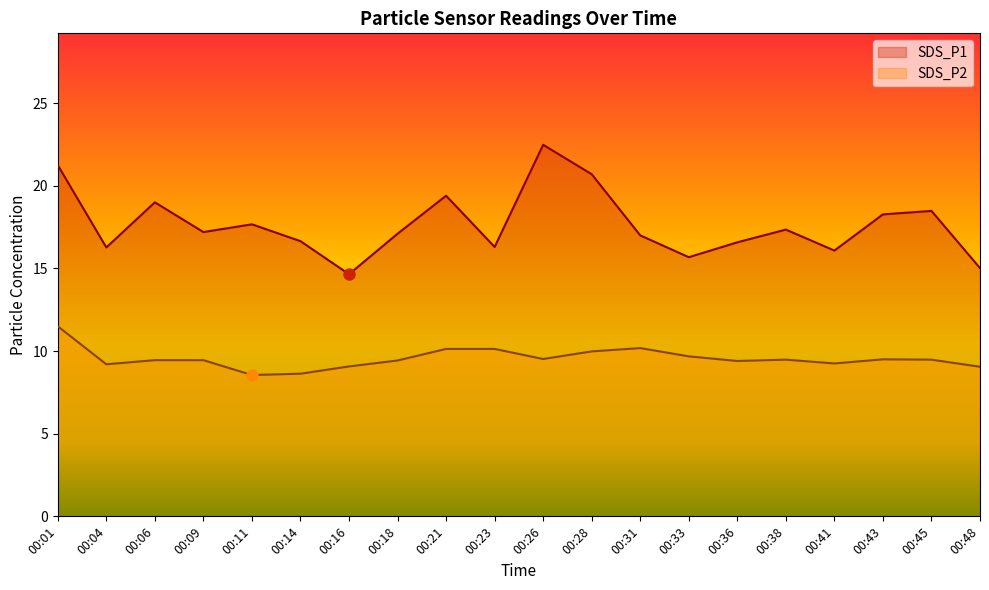

Where is SDS_P2 nearest to the value 10?

00:28